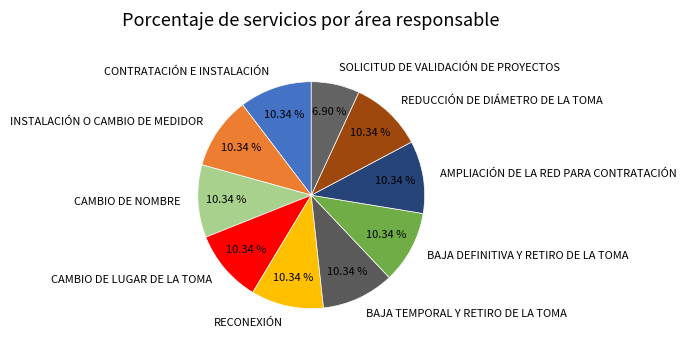

What percentage is NOT represented by BAJA DEFINITIVA Y RETIRO DE LA TOMA?

89.7%